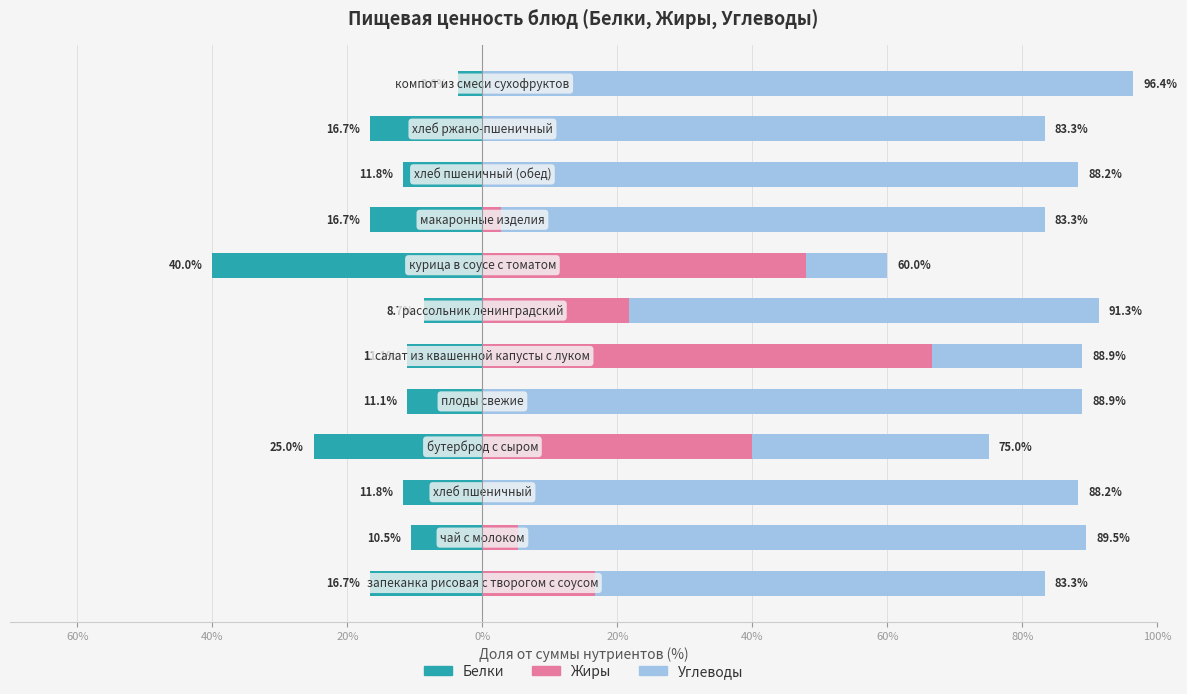

Does the chart contain any negative values?

Yes